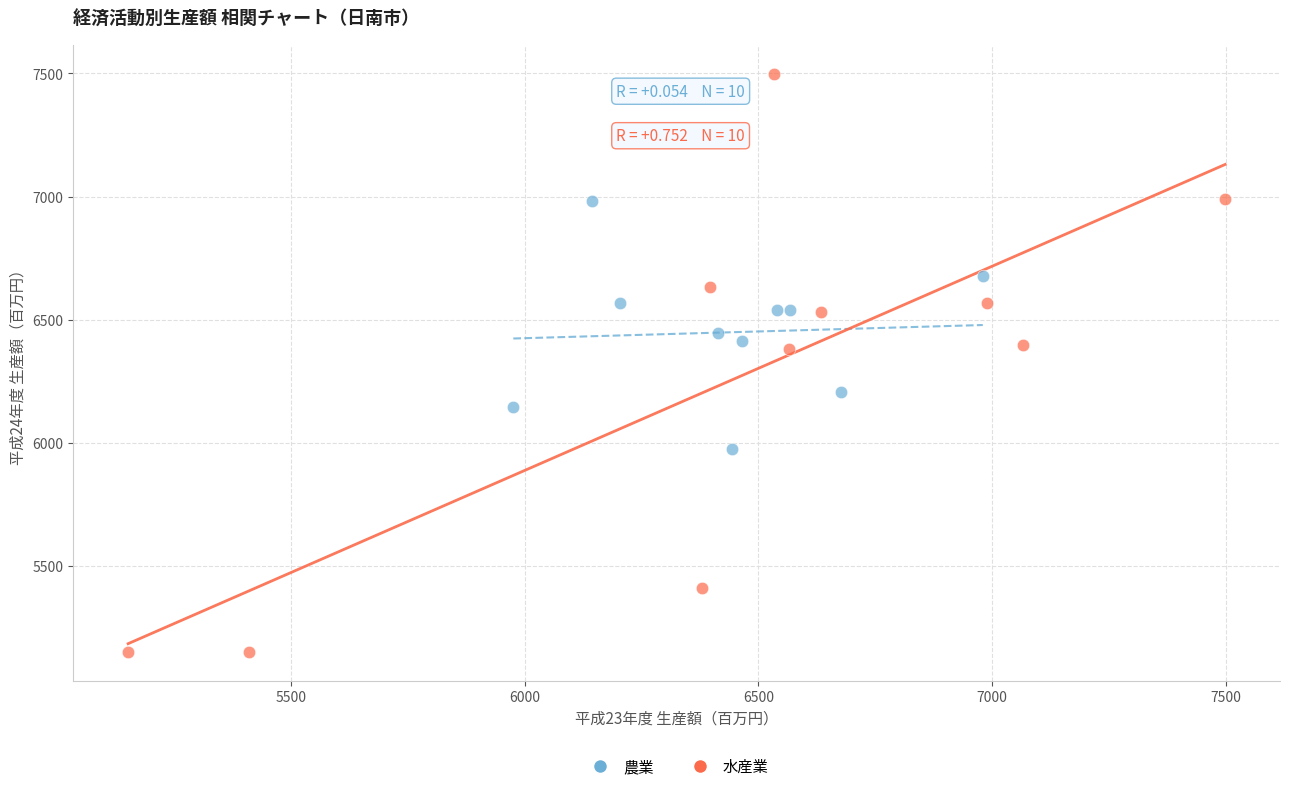

Which series has the widest spread of Y values?

水産業